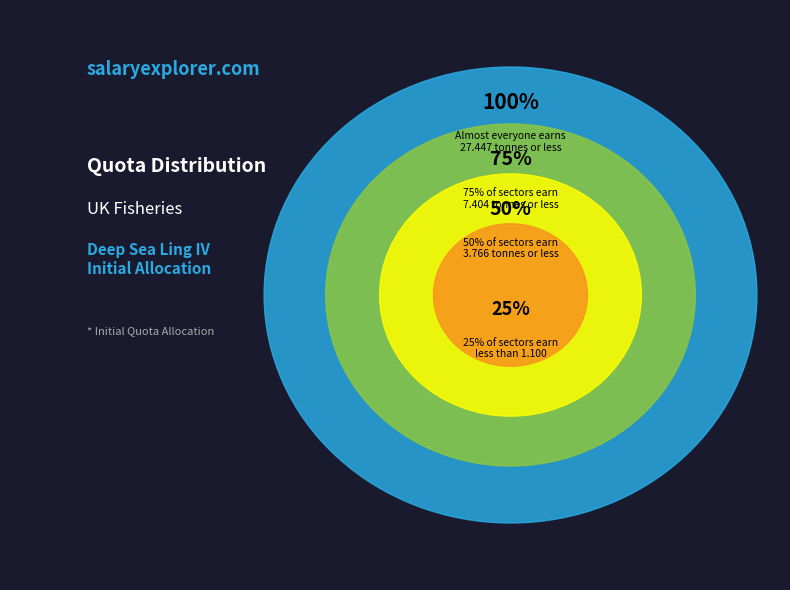

Is it true that Non Sector - England is 28% of the pie?

False